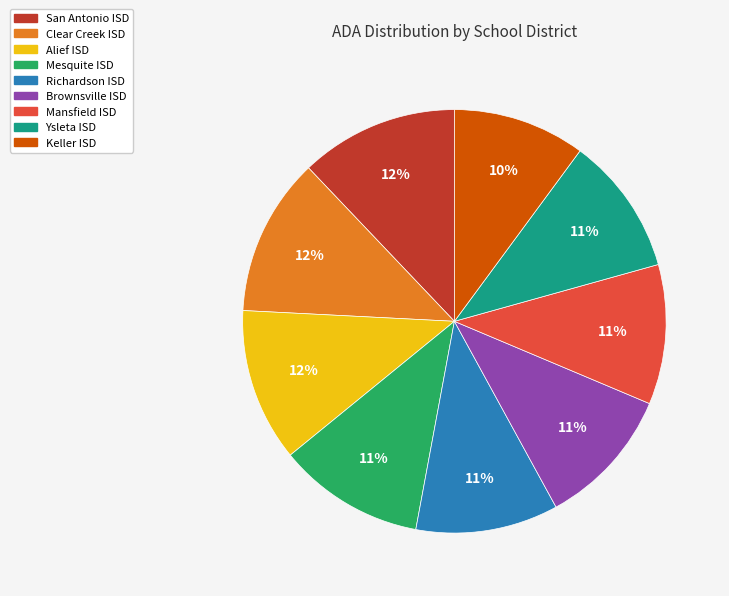

How many slices are in this pie chart?

9